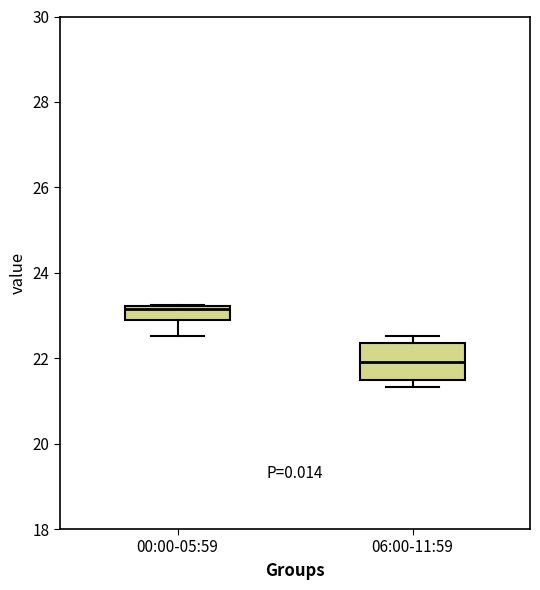

Which box's median line is the highest?

00:00-05:59